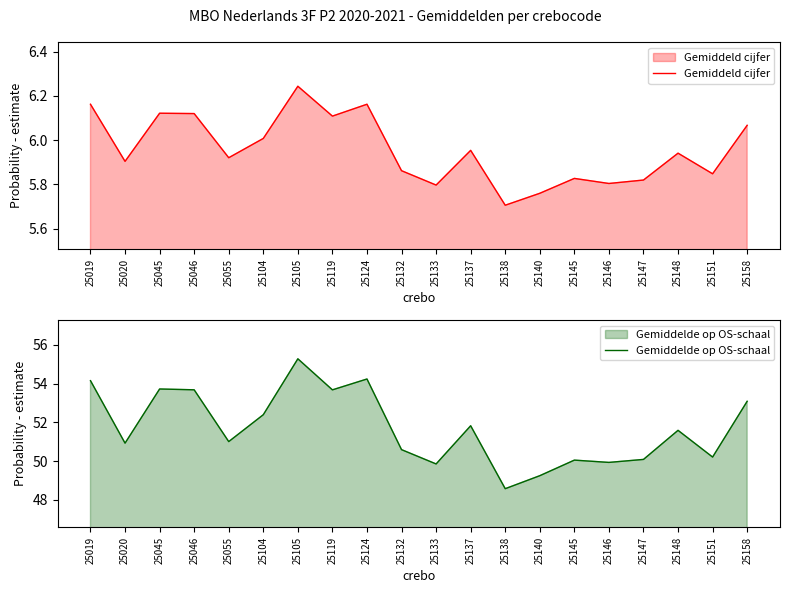

True or false: Gemiddelde op OS-schaal has more than 1 points higher than both neighbors.

True